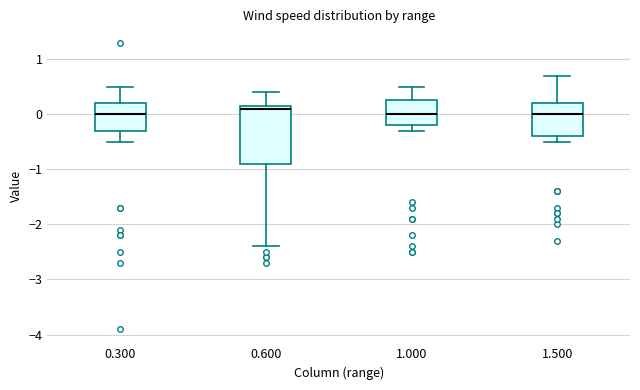

Where is the upper edge of the box at x = 1.500 on the y-axis? The values are not printed on the chart, so give them approximately, as read against the axis.

0.2